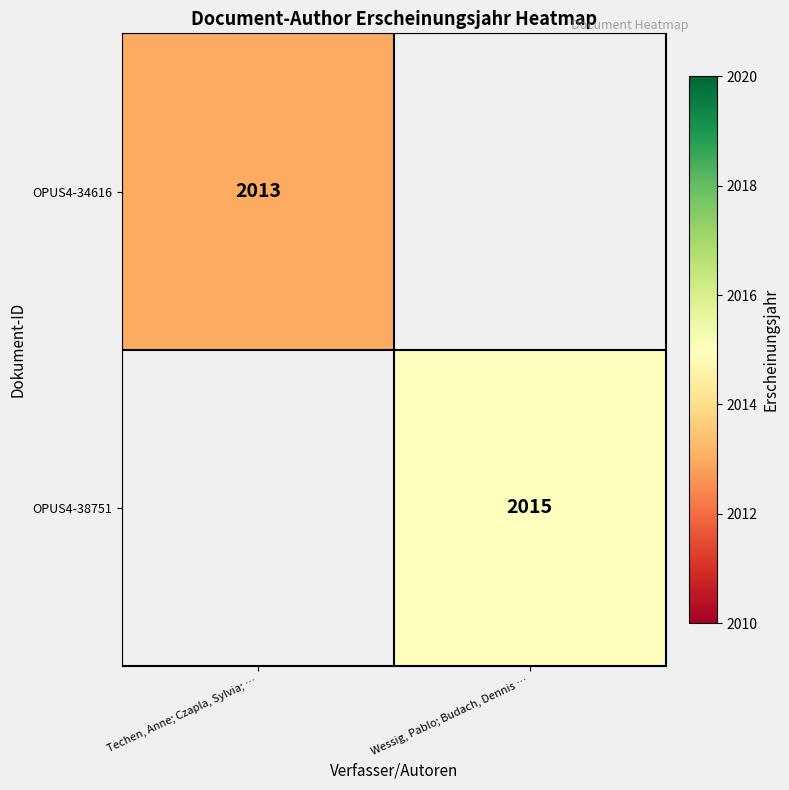

Is the value of OPUS4-38751 at Wessig, Pablo; Budach, Dennis … greater than the value of OPUS4-34616 at Techen, Anne; Czapla, Sylvia; …?

Yes